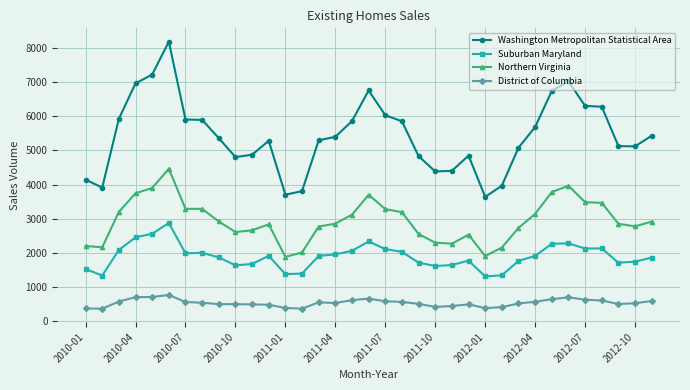

True or false: Suburban Maryland and Northern Virginia cross at least once.

False